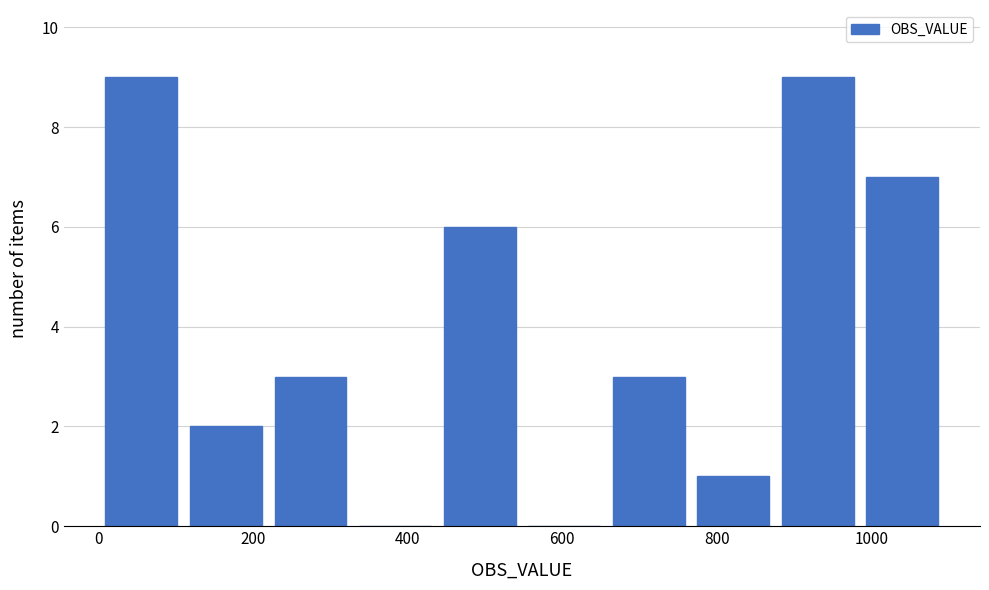

Reading left to right, list every bar in this chart as the range it spans on the x-axis followed by its height. Neither the bar edges nor the heights are printed on the chart, so give them approximately, as read against the axes.

0 to 120: 9
120 to 220: 2
220 to 320: 3
320 to 440: 0
440 to 540: 6
540 to 660: 0
660 to 760: 3
760 to 880: 1
880 to 980: 9
980 to 1100: 7